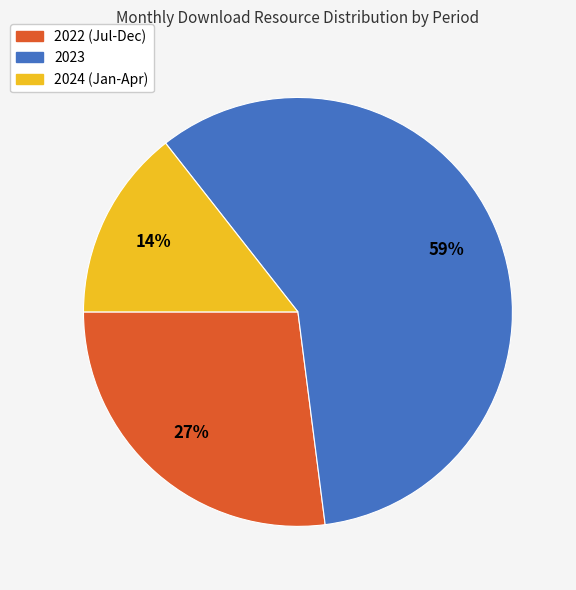

To the nearest percent, what is the average slice percentage?

33%